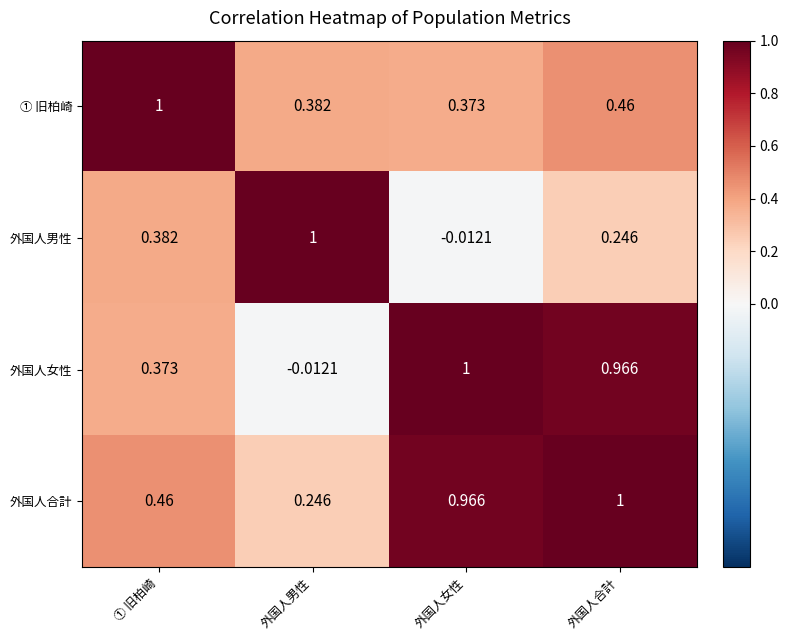

Where is 外国人男性 nearest to the value 0?

外国人女性